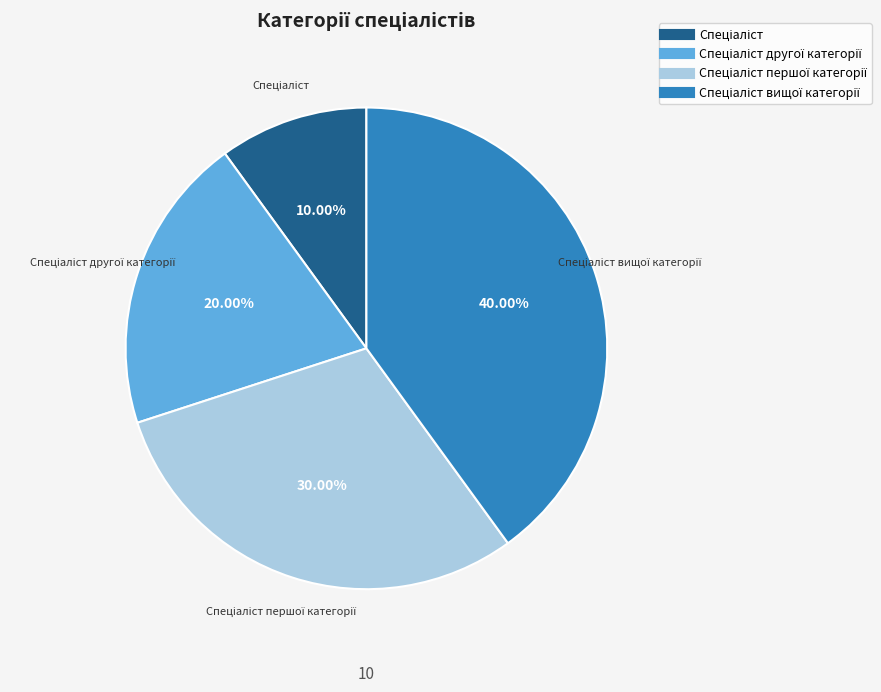

Is there any slice that represents more than half of the pie?

No